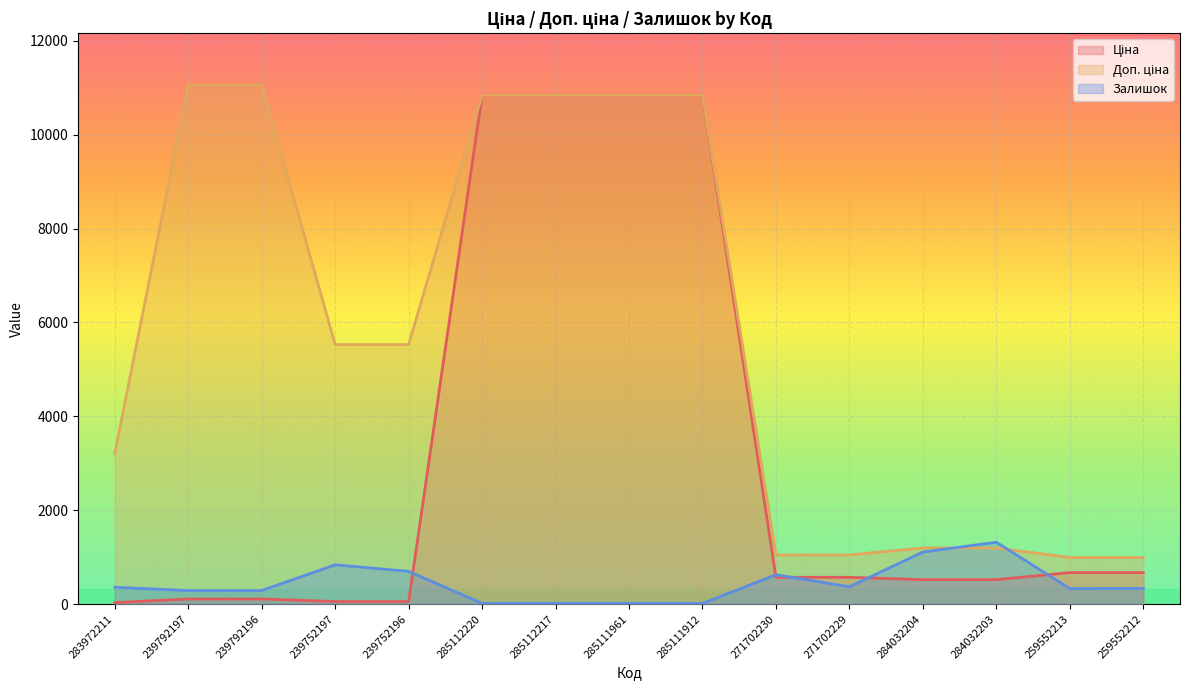

What is the average value of the Залишок series?

442.1